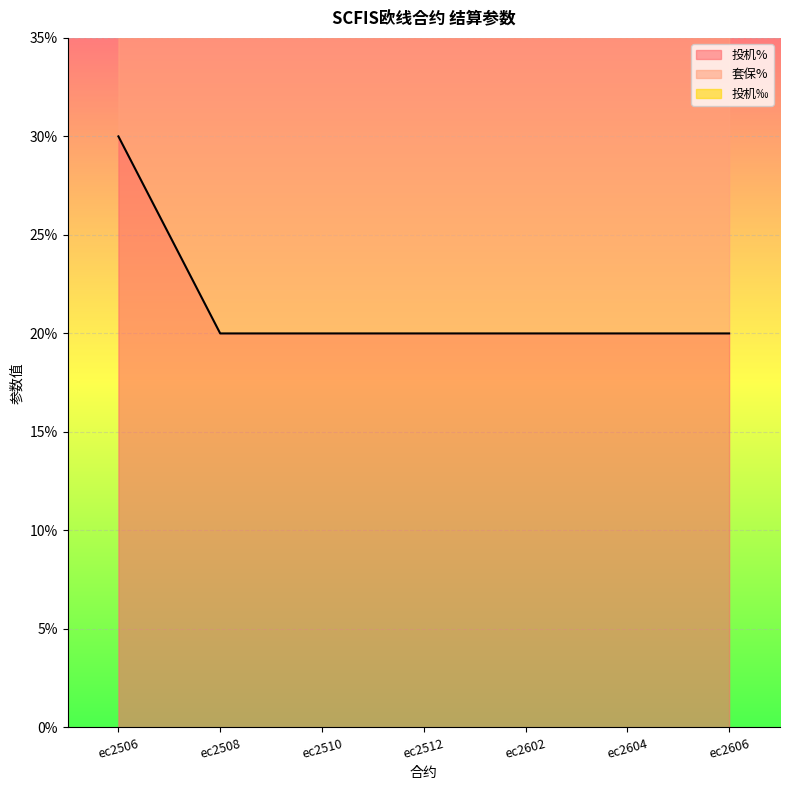

True or false: 套保% and 投机% cross at least once.

False